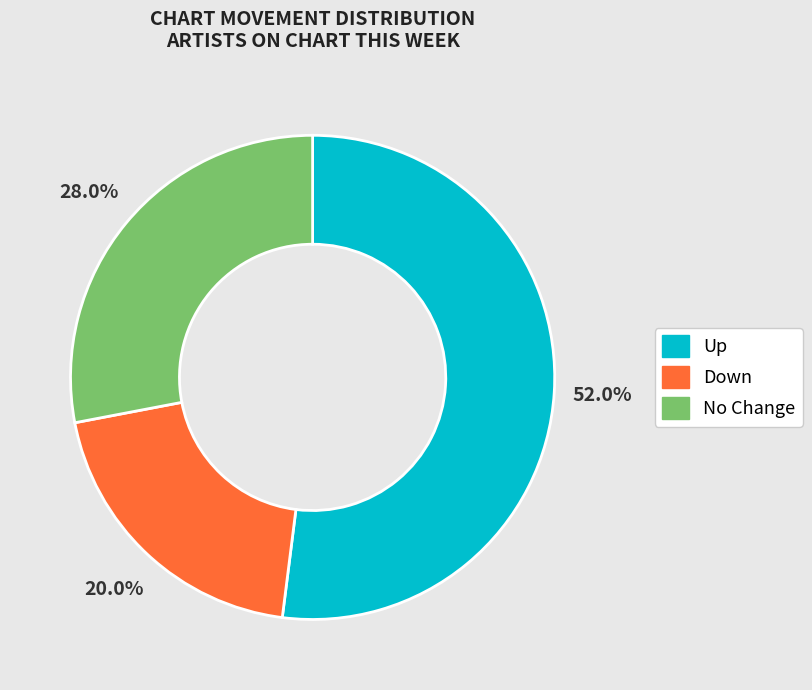

Which slice is the smallest?

Down